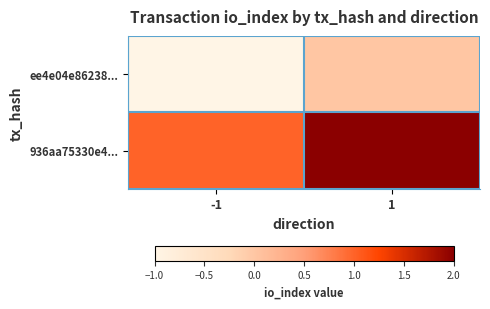

What is the greatest value displayed?

2